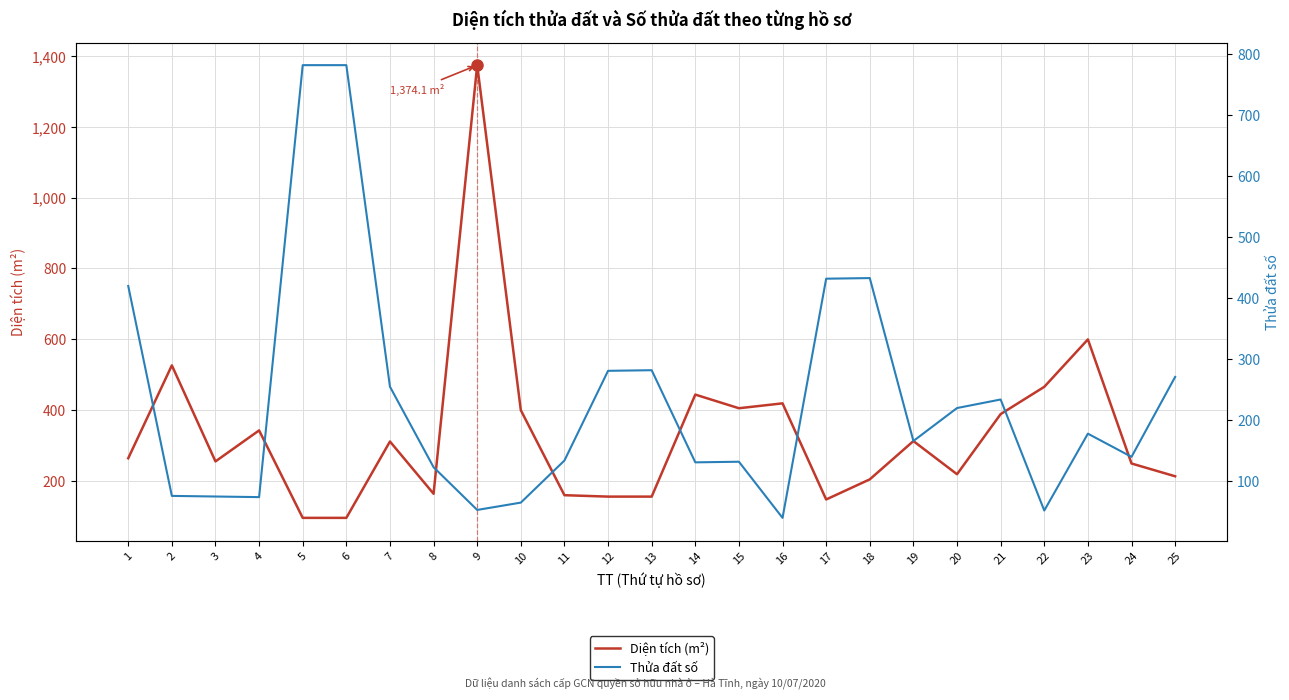

True or false: Thửa đất số has a value of 132.0 at 15.

True